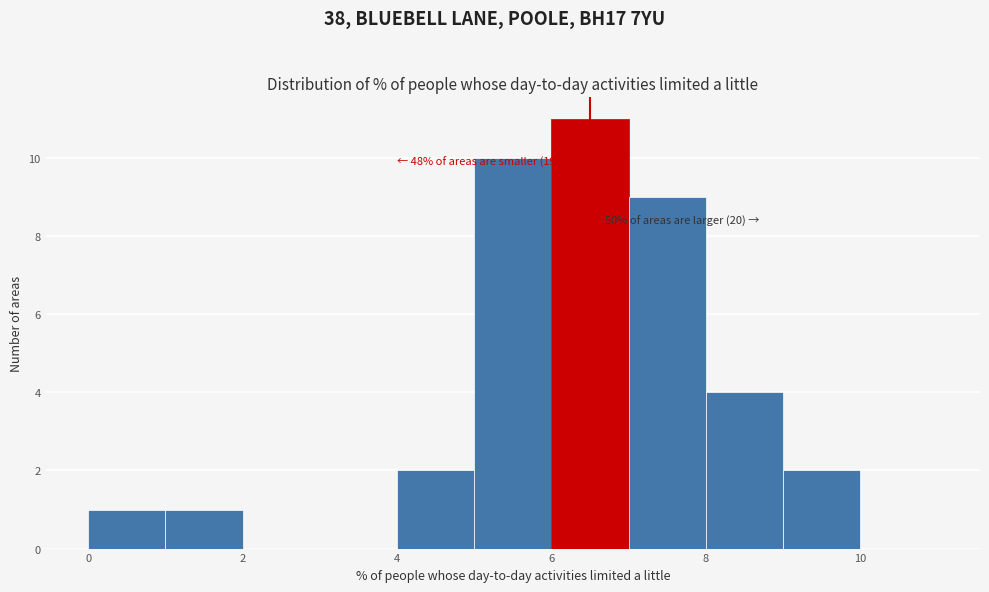

Over which range of the x-axis is the bar tallest?

6 to 7